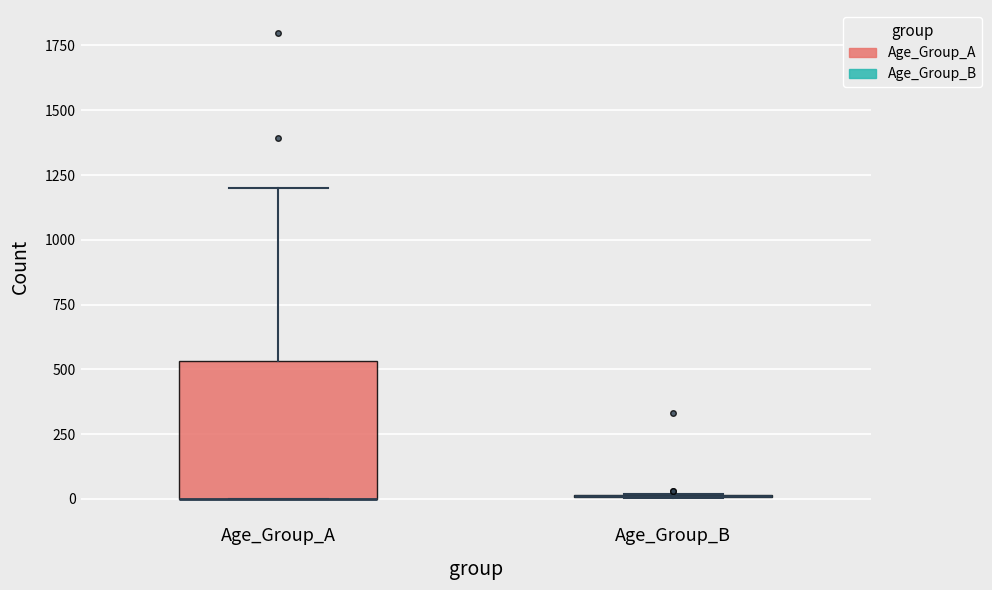

Reading left to right, read every box against the y-axis: the position of its median line, the range the box covers, and the ends of its whiskers. The values are not printed on the chart, so give them approximately, as read against the axis.

Age_Group_A: median 0 (drawn on the box's lower edge), box 0 to 550, whiskers 0 to 1200
Age_Group_B: box collapsed to a line at 0, whiskers 0 to 0